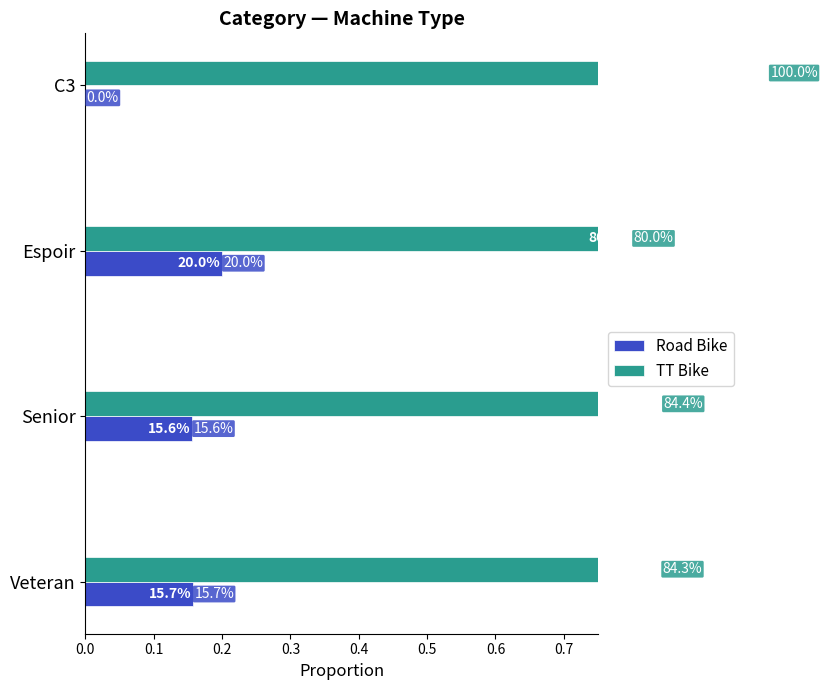

At Veteran, list the series in order from largest to smallest.

TT Bike, Road Bike